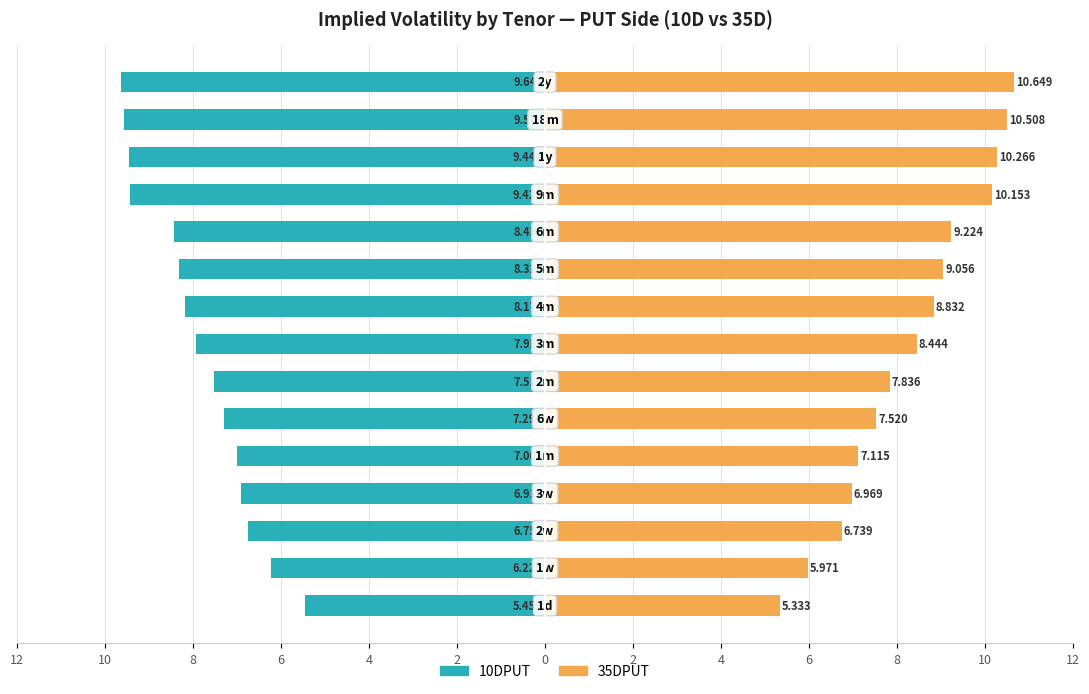

How many values in the 35DPUT series are below 8?

7